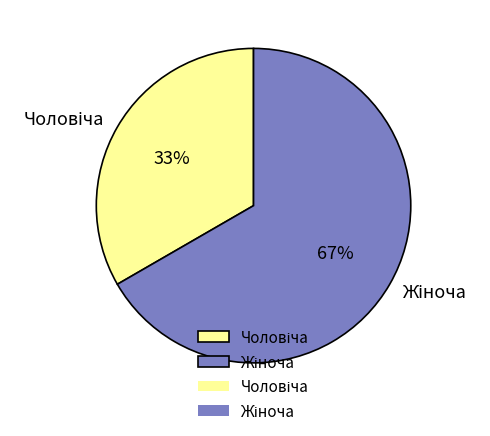

Is there a majority slice in this chart?

Yes